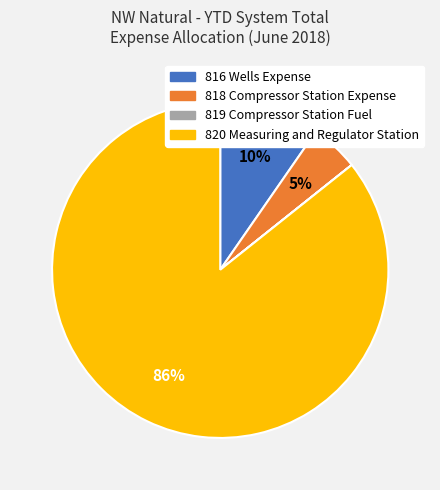

To the nearest percent, what is the average slice percentage?

25%